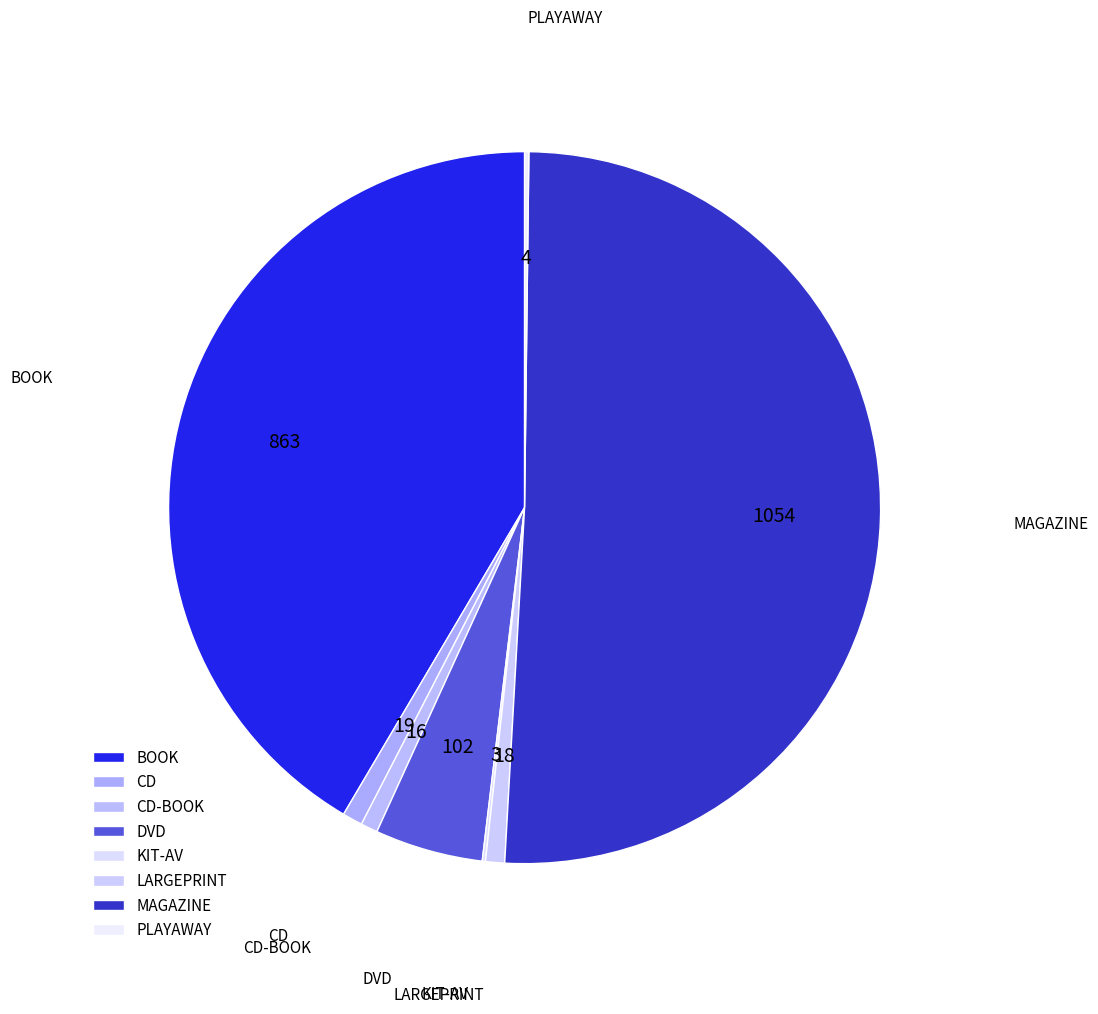

What is the majority slice?

MAGAZINE